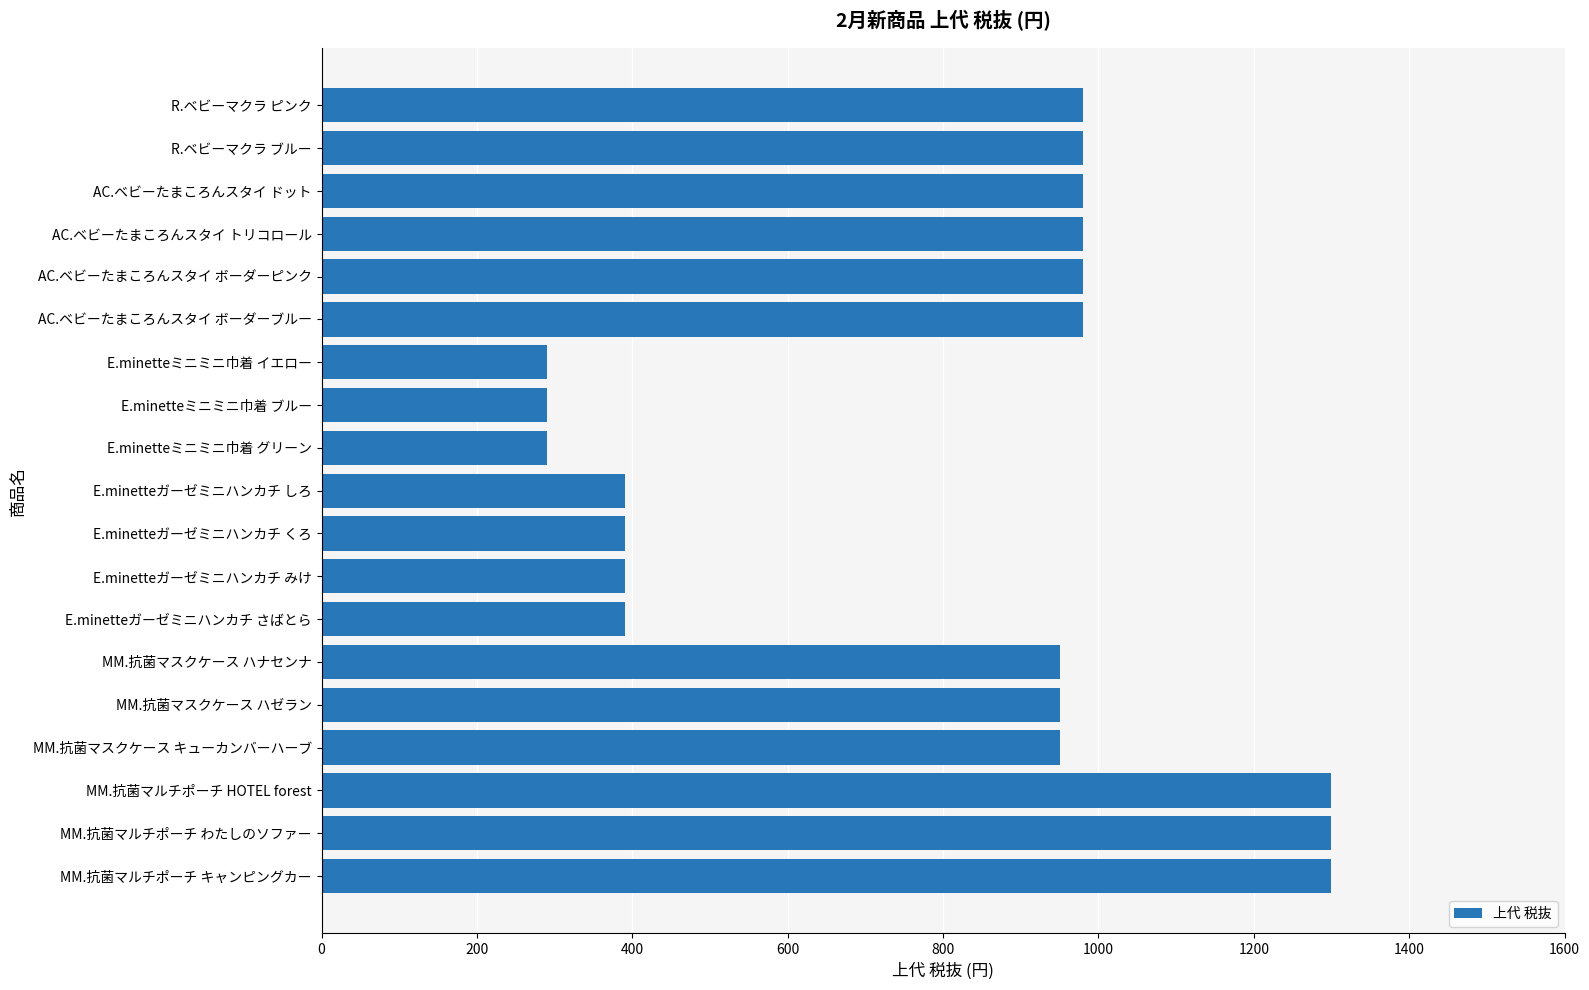

What is the sum of all values?

15060